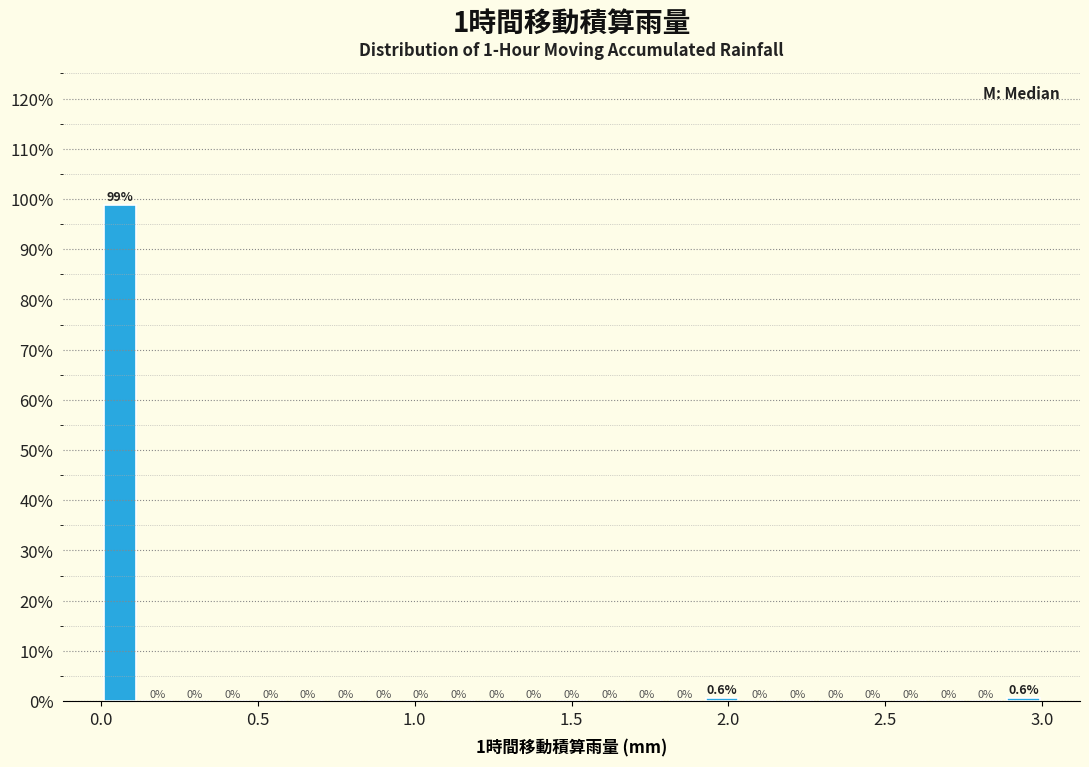

Read against the x-axis, roughly where is the centre of the tallest bar?

0.05